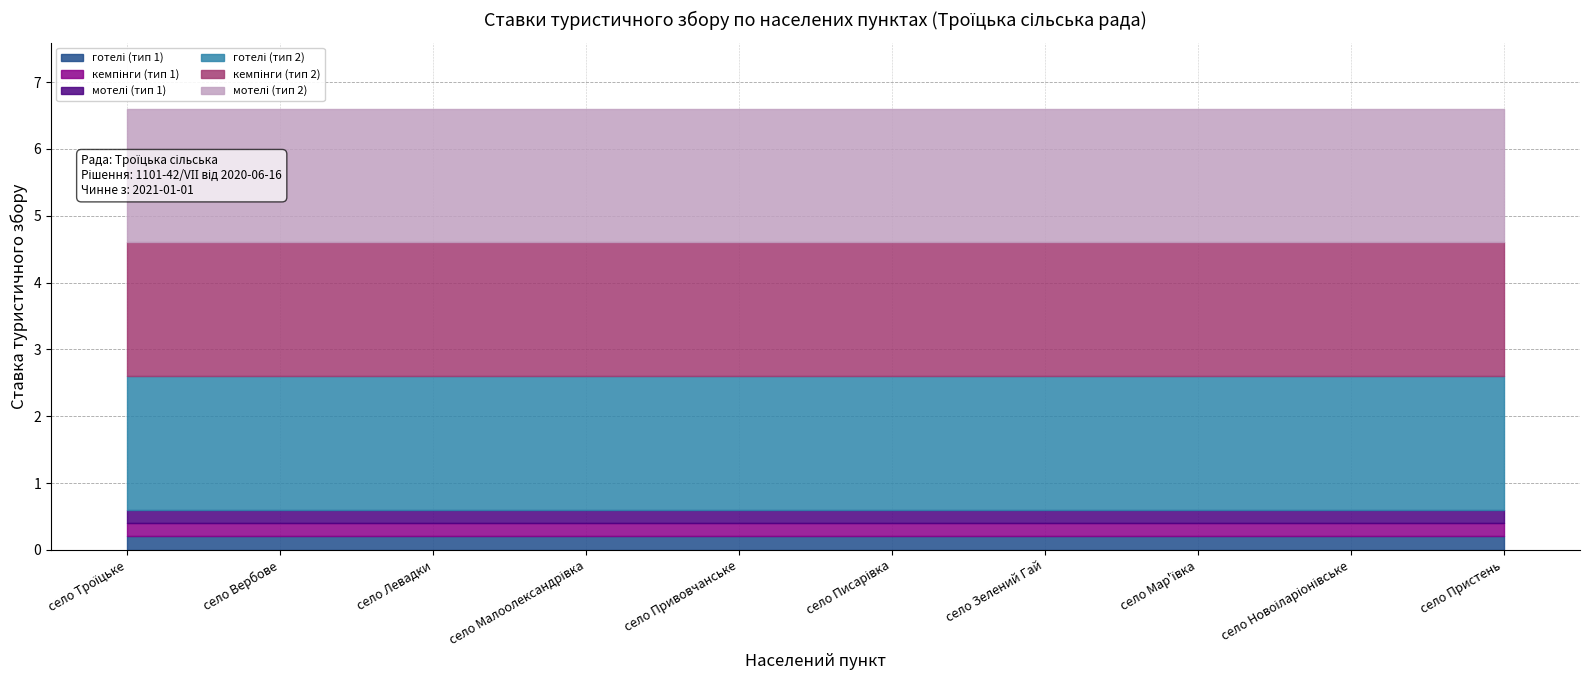

Where is мотелі (тип 2) nearest to the value 2?

село Троїцьке